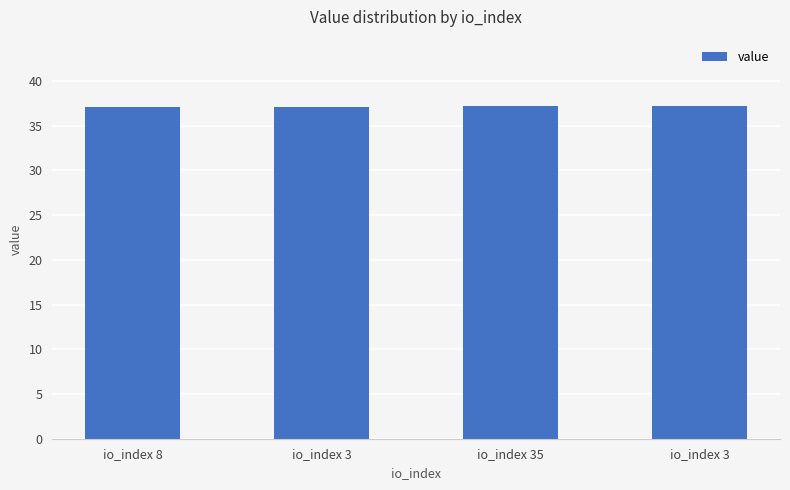

List the labels in order of value, smallest first.

io_index 8, io_index 3, io_index 35, io_index 3